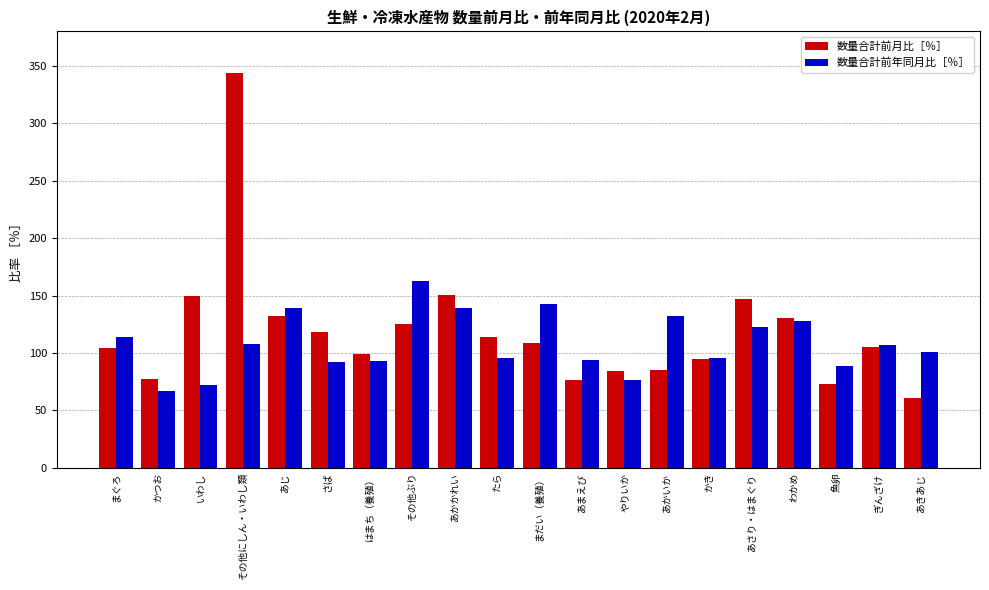

Count the number of categories in the chart.

20